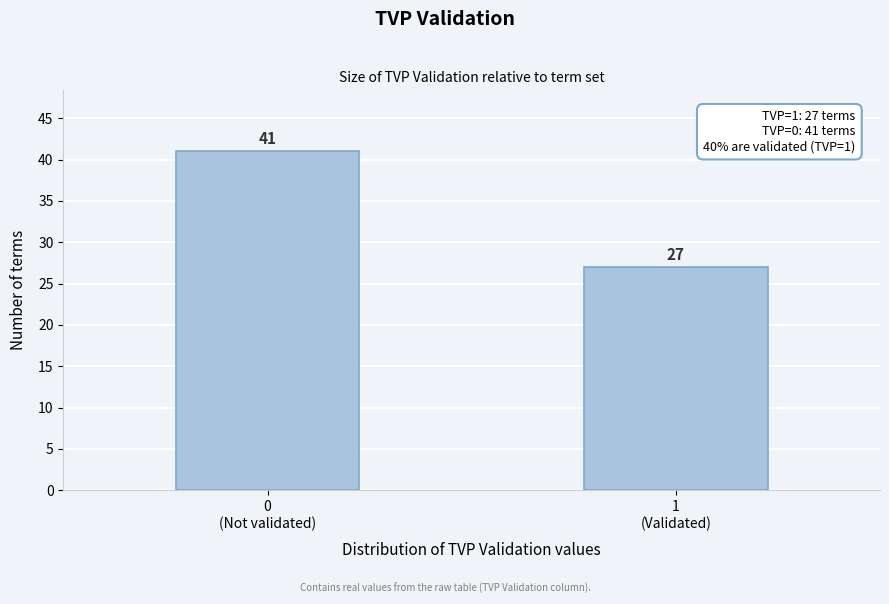

Reading right to left, extract all data points from this chart.

27	41